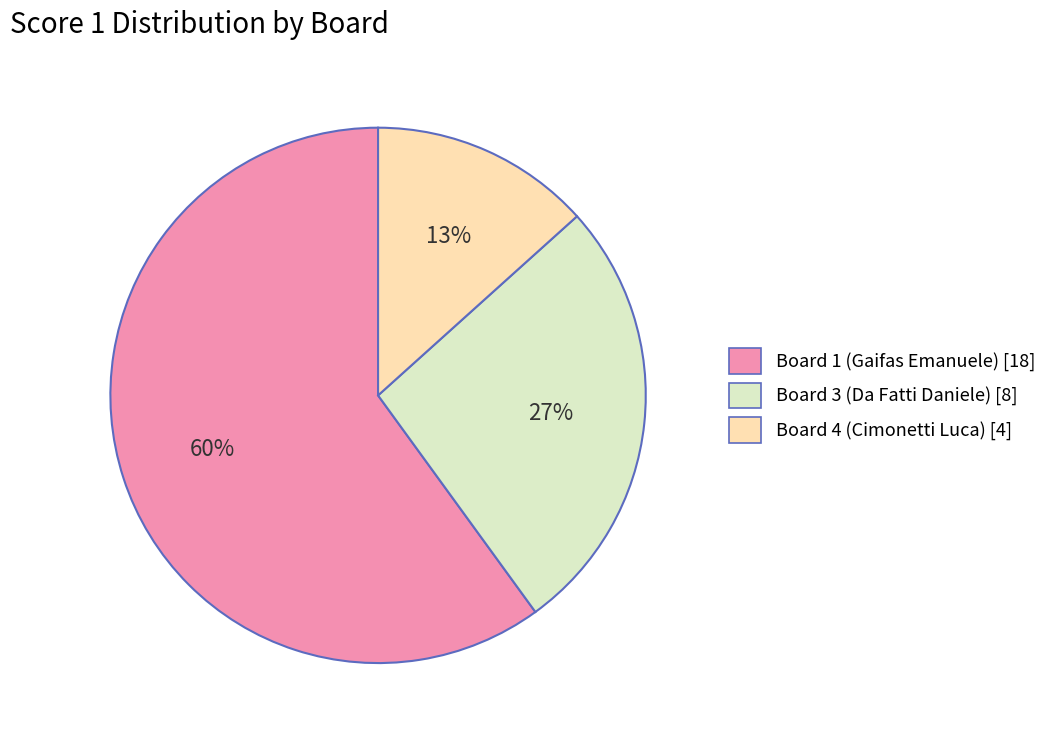

To the nearest percent, what is the difference between the largest and smallest slice percentages?

47%